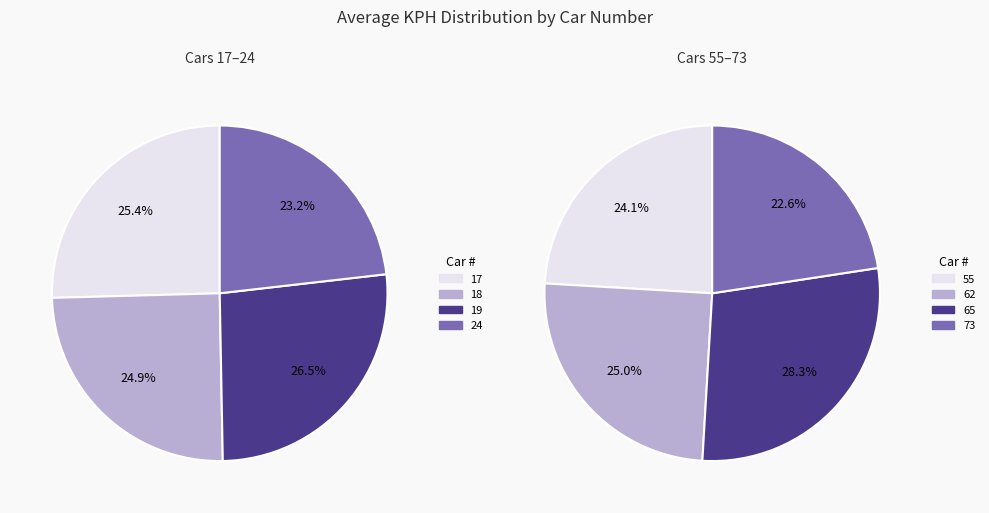

Is 73 the majority of the pie?

No